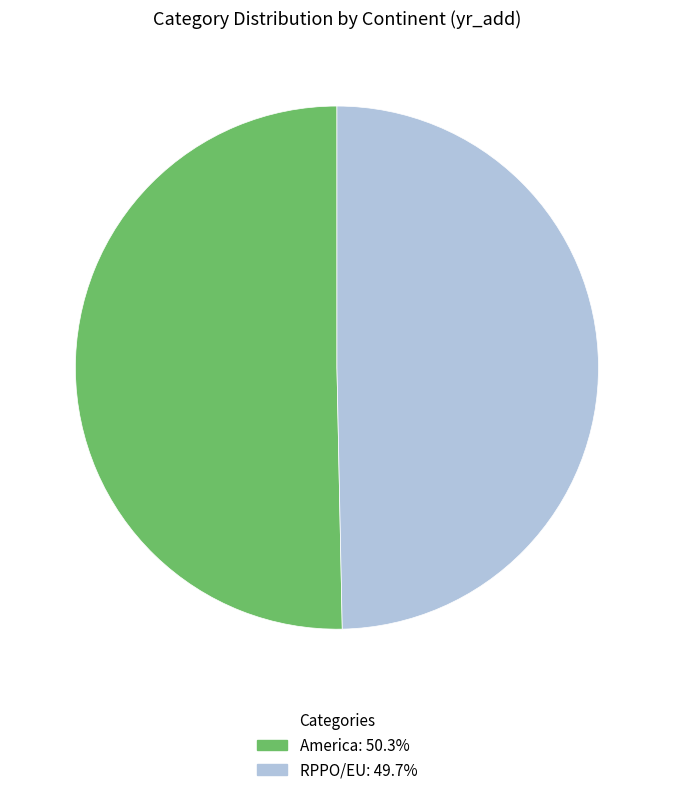

Does America: 50.3% represent more than half of the total?

Yes